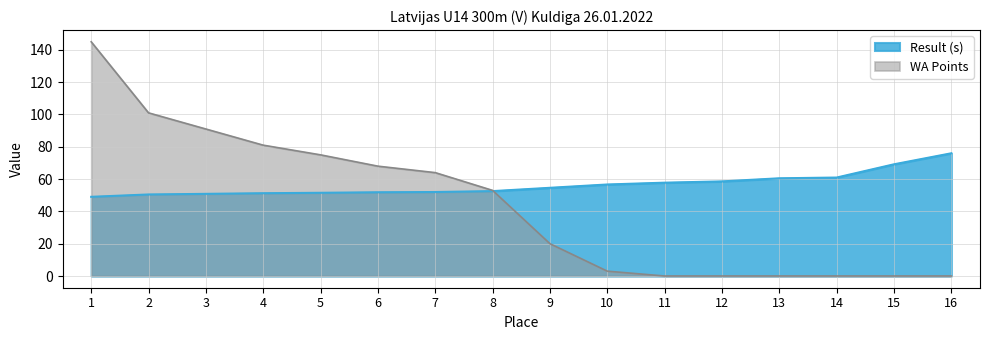

Which category has the highest value across all series?

1